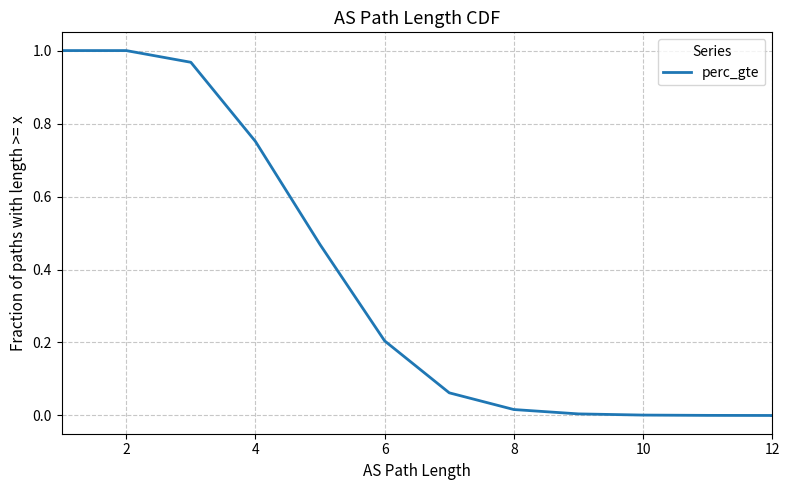

Which category has the lowest value across all series?

12